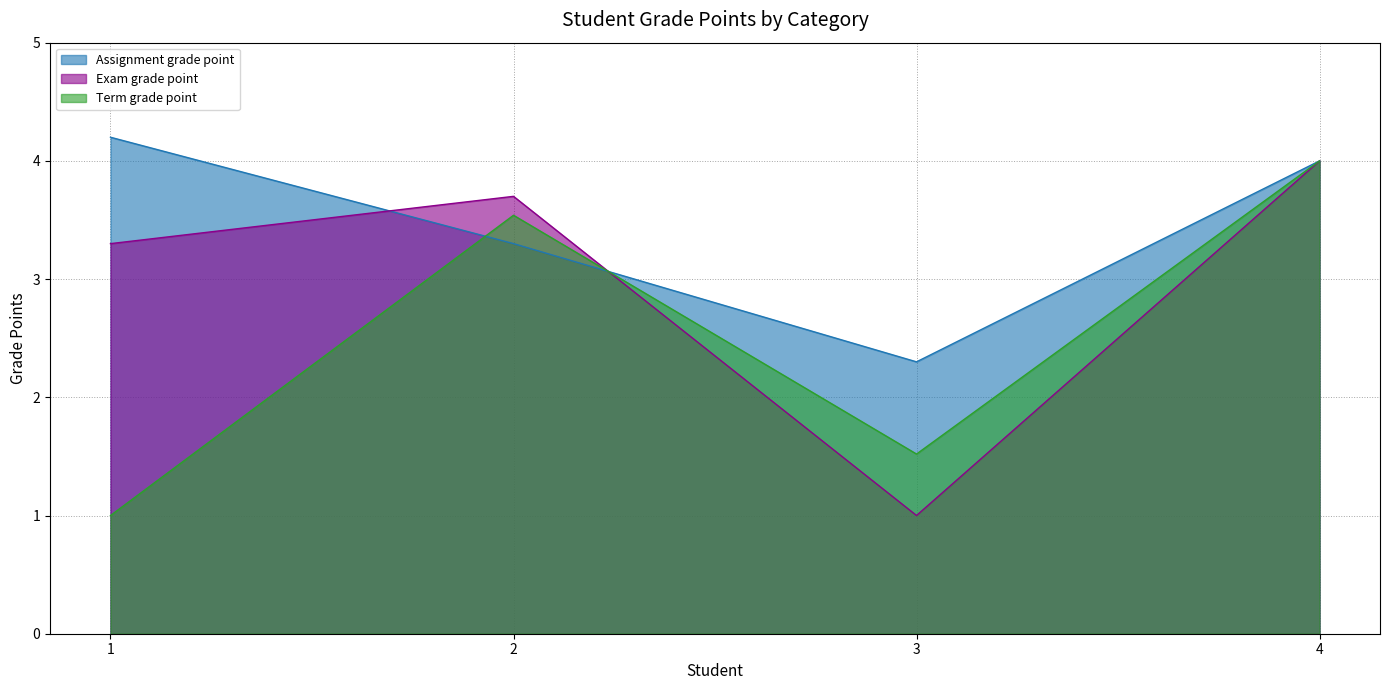

True or false: Term grade point and Assignment grade point intersect in this chart.

True